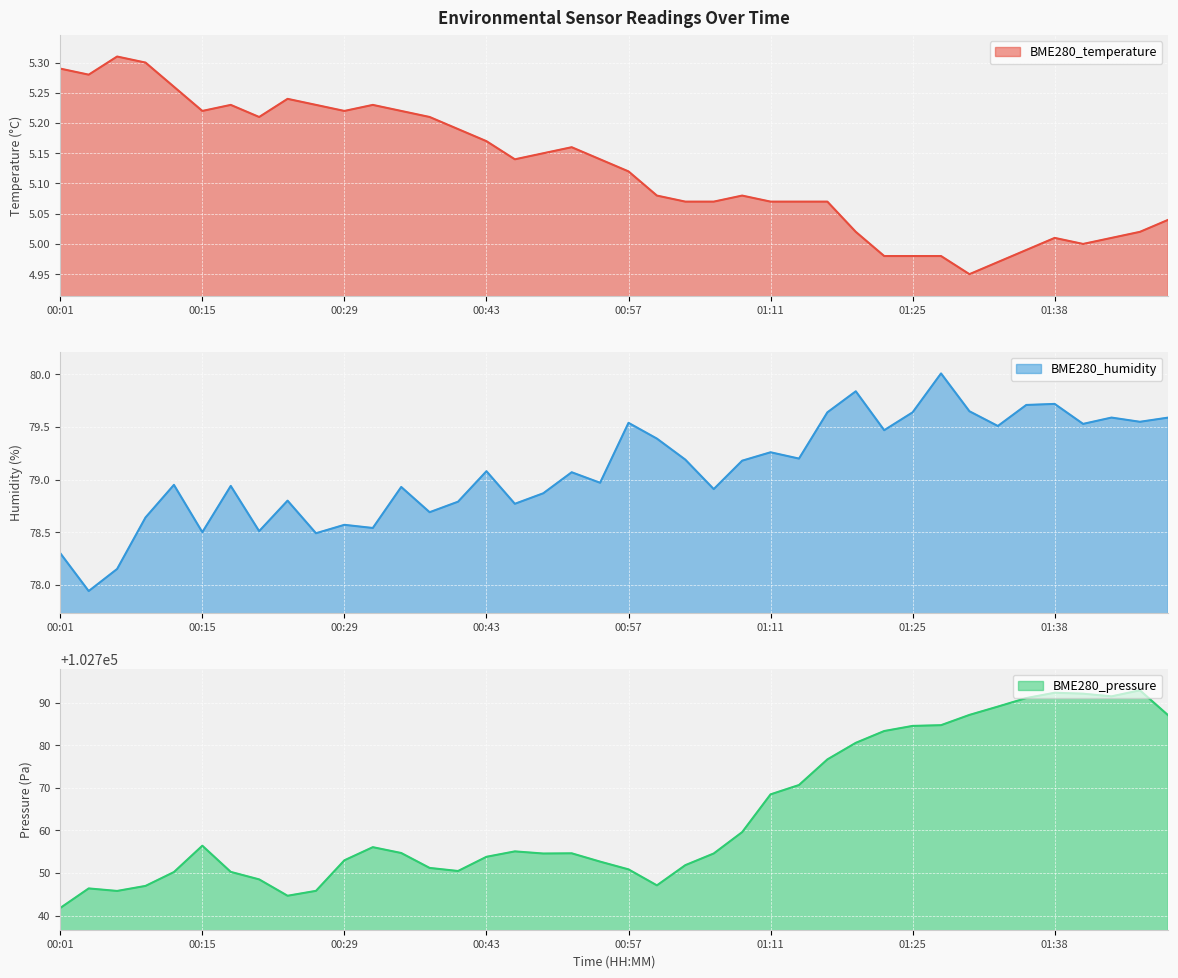

Reading left to right, list all the values displayed in this chart.

BME280_temperature: 00:01=5.3	00:04=5.3	00:07=5.3	00:10=5.3	00:12=5.3	00:15=5.2	00:18=5.2	00:21=5.2	00:23=5.2	00:26=5.2	00:29=5.2	00:32=5.2	00:35=5.2	00:37=5.2	00:40=5.2	00:43=5.2	00:46=5.1	00:49=5.2	00:51=5.2	00:54=5.1	00:57=5.1	01:00=5.1	01:02=5.1	01:05=5.1	01:08=5.1	01:11=5.1	01:13=5.1	01:16=5.1	01:19=5.0	01:22=5.0	01:25=5.0	01:27=5.0	01:30=5.0	01:33=5.0	01:36=5.0	01:38=5.0	01:41=5.0	01:44=5.0	01:47=5.0	01:50=5.0
BME280_humidity: 00:01=78.3	00:04=77.9	00:07=78.2	00:10=78.6	00:12=79.0	00:15=78.5	00:18=78.9	00:21=78.5	00:23=78.8	00:26=78.5	00:29=78.6	00:32=78.5	00:35=78.9	00:37=78.7	00:40=78.8	00:43=79.1	00:46=78.8	00:49=78.9	00:51=79.1	00:54=79.0	00:57=79.5	01:00=79.4	01:02=79.2	01:05=78.9	01:08=79.2	01:11=79.3	01:13=79.2	01:16=79.6	01:19=79.8	01:22=79.5	01:25=79.6	01:27=80.0	01:30=79.7	01:33=79.5	01:36=79.7	01:38=79.7	01:41=79.5	01:44=79.6	01:47=79.5	01:50=79.6
BME280_pressure: 00:01=102741.8	00:04=102746.4	00:07=102745.8	00:10=102747.0	00:12=102750.2	00:15=102756.4	00:18=102750.3	00:21=102748.5	00:23=102744.7	00:26=102745.8	00:29=102753.0	00:32=102756.1	00:35=102754.7	00:37=102751.2	00:40=102750.5	00:43=102753.8	00:46=102755.1	00:49=102754.6	00:51=102754.6	00:54=102752.7	00:57=102750.9	01:00=102747.1	01:02=102751.9	01:05=102754.6	01:08=102759.6	01:11=102768.5	01:13=102770.6	01:16=102776.7	01:19=102780.6	01:22=102783.3	01:25=102784.5	01:27=102784.7	01:30=102787.1	01:33=102789.1	01:36=102791.1	01:38=102792.3	01:41=102792.1	01:44=102791.4	01:47=102792.9	01:50=102787.0